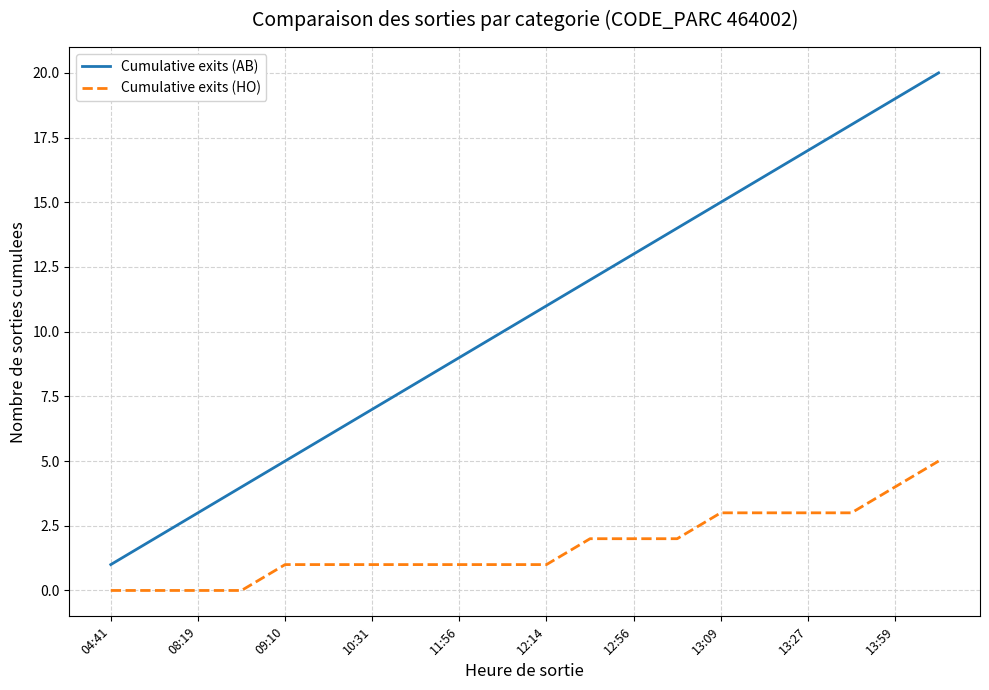

List the series in order of their overall mean, lowest first.

Cumulative exits (HO), Cumulative exits (AB)